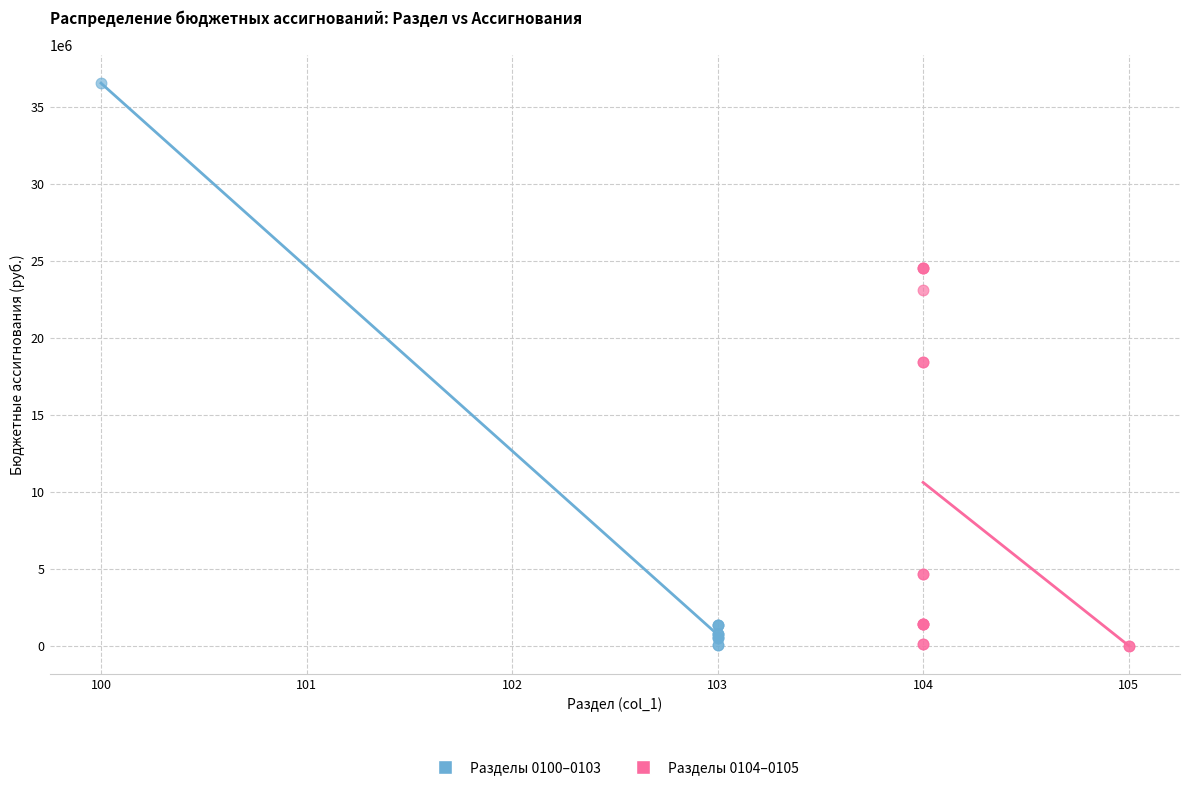

Which series has the largest Y range (max minus min)?

Разделы 0100–0103